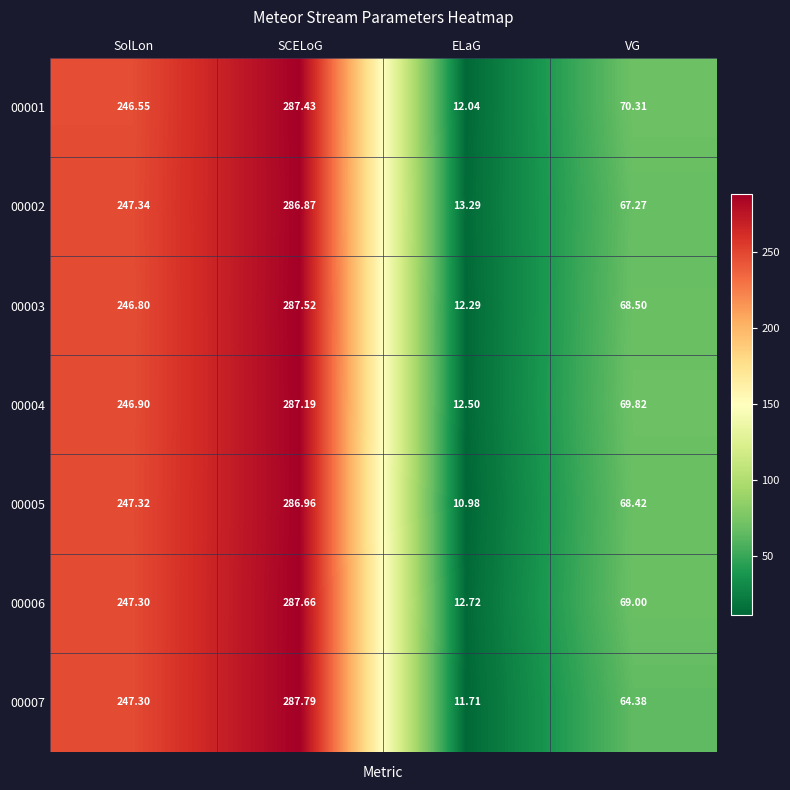

At which category is the sum across all series the highest?

SCELoG